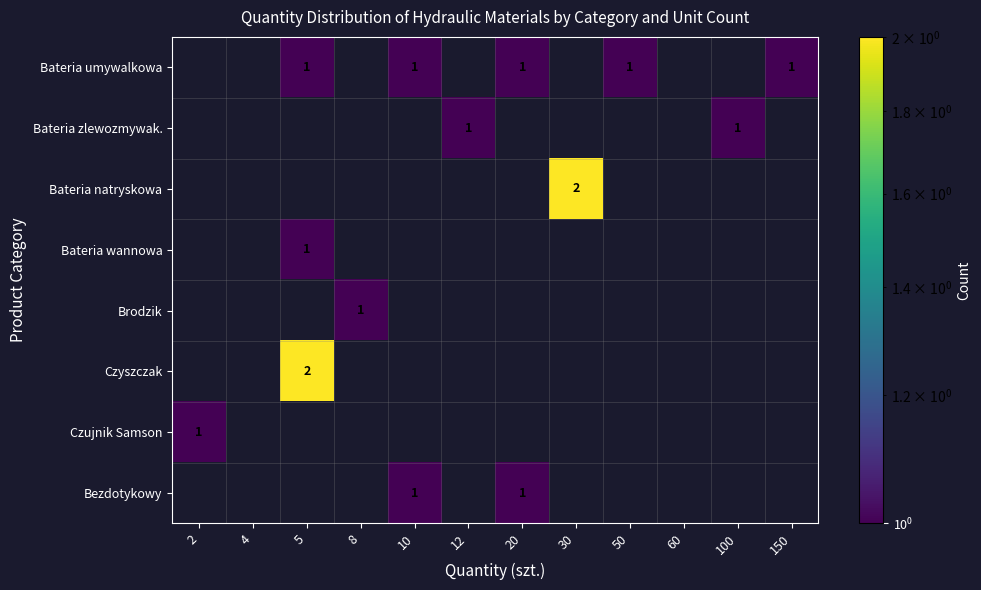

Is it true that Bateria umywalkowa equals 1 at 5?

True